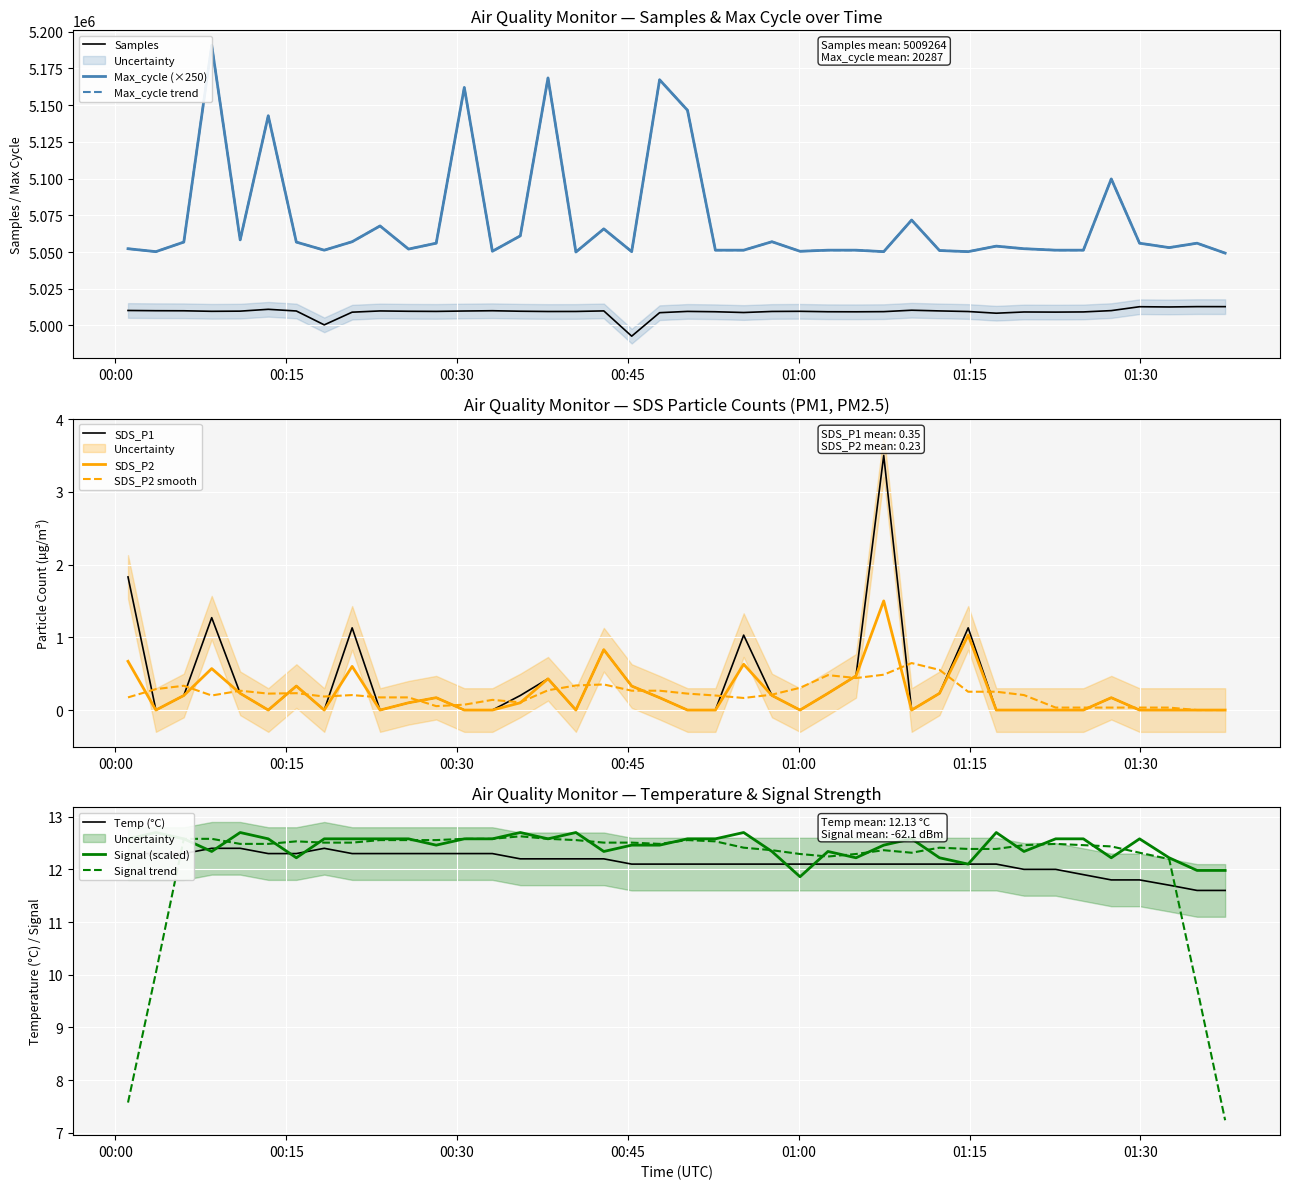

True or false: Signal trend and Temp (°C) cross at least once.

True